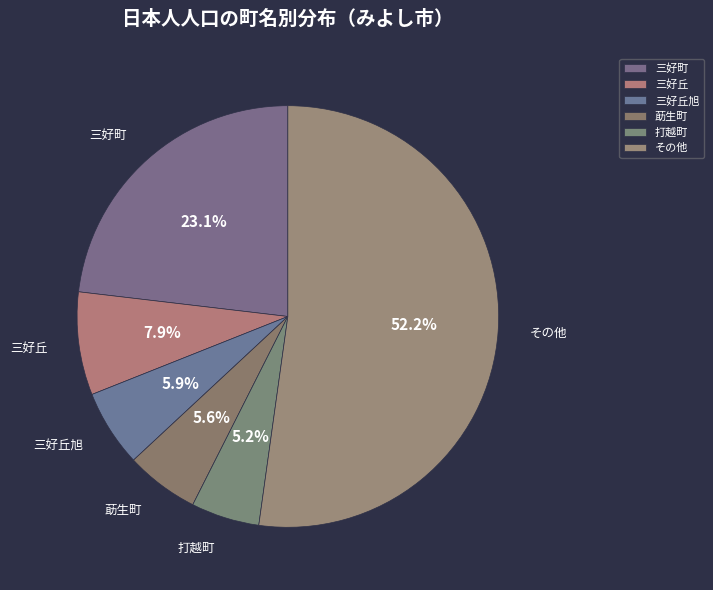

How many slices are in this pie chart?

6